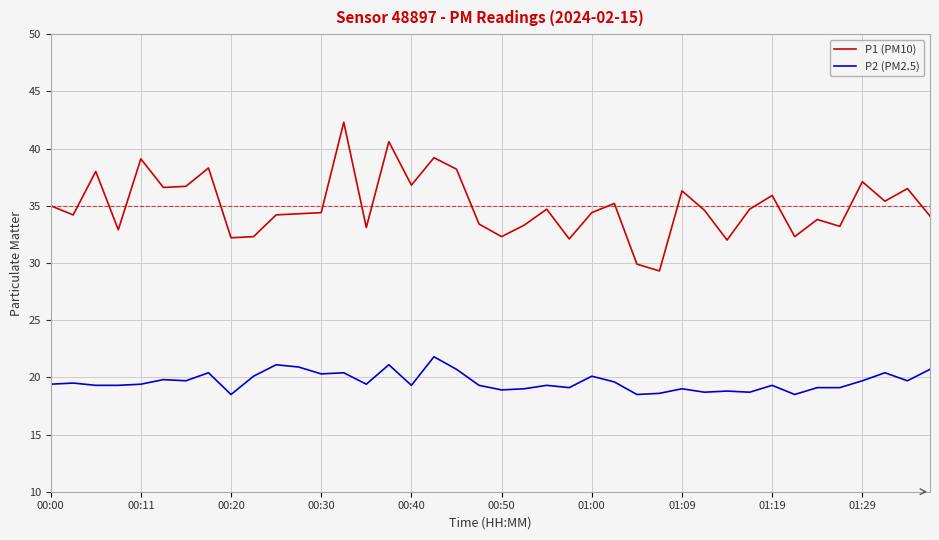

What is the maximum value for P1 (PM10)?

42.3